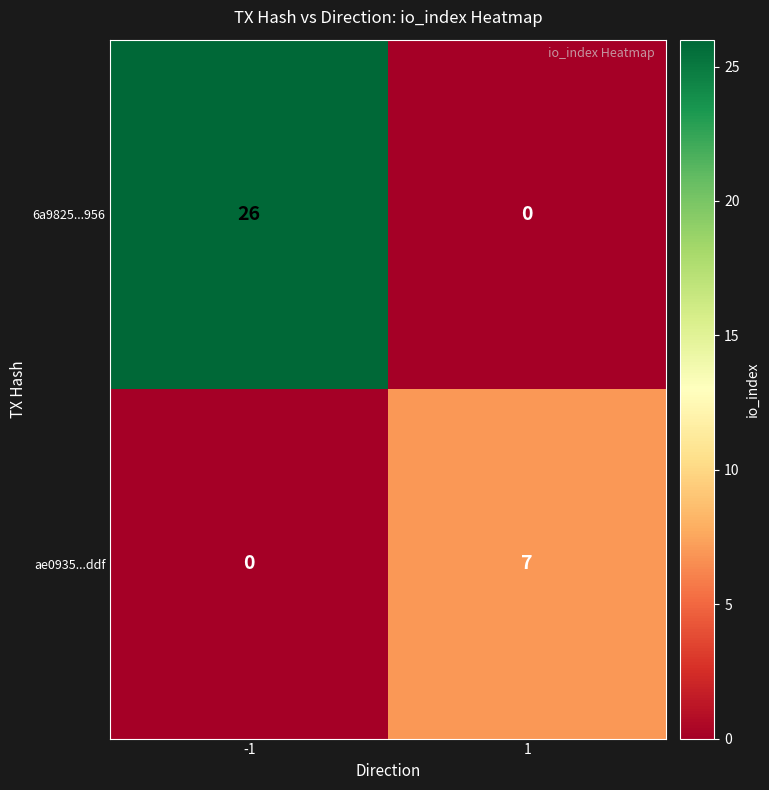

What is the maximum value for 6a9825...956?

26